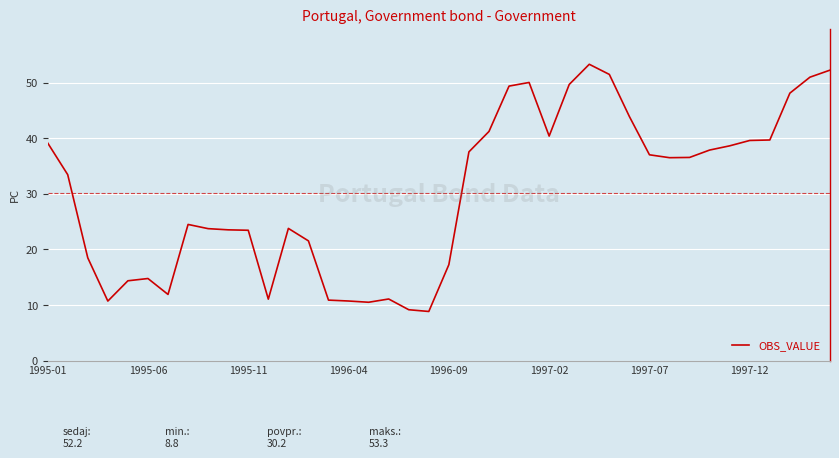

What is the smallest value displayed?

8.8